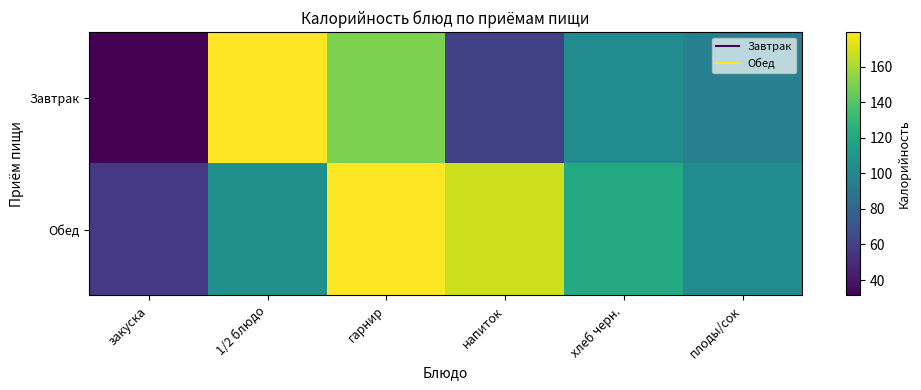

Between напиток and закуска, which is larger?

напиток